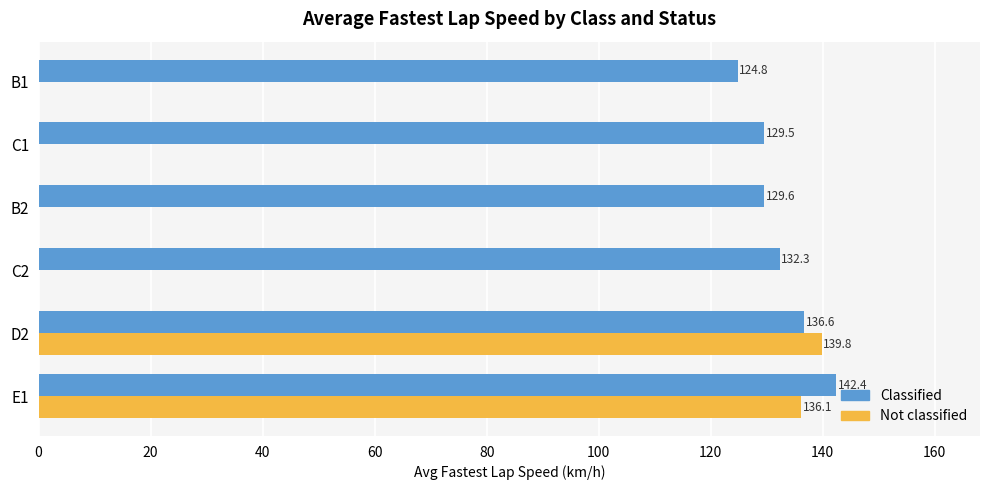

The value of Classified at B1 is 36.5. True or false?

False